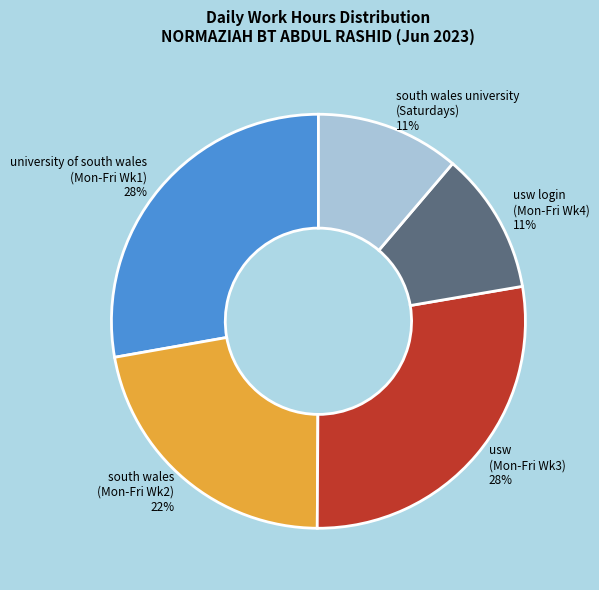

To the nearest percent, what is the difference between the usw login (Mon-Fri Wk4) 11% and south wales (Mon-Fri Wk2) 22% slice percentages?

11%